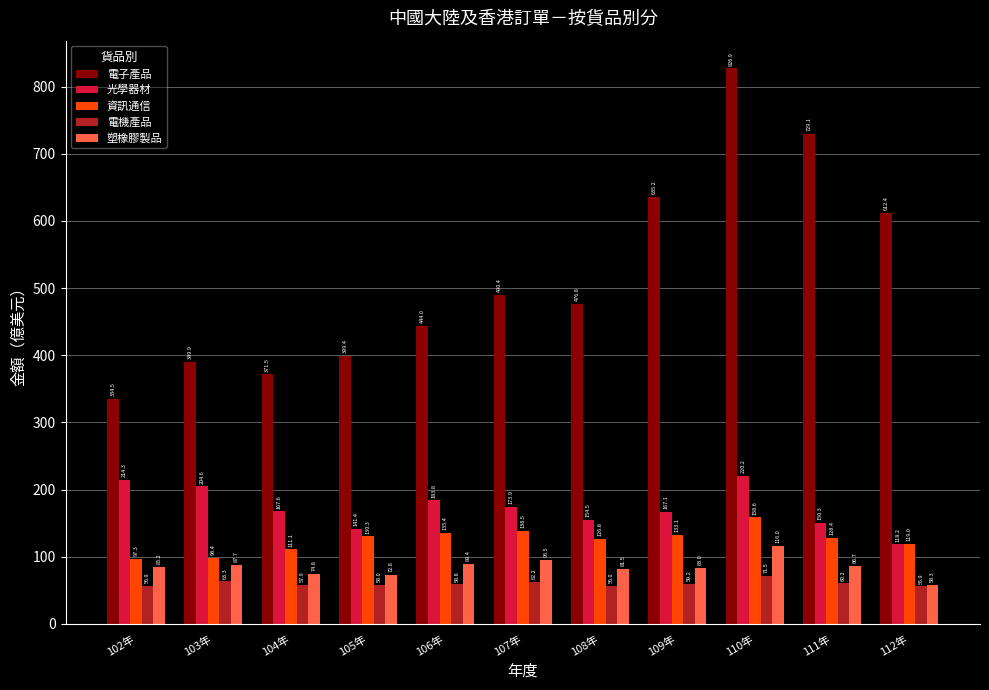

Is it true that 電子產品 equals 444.0 at 106年?

True